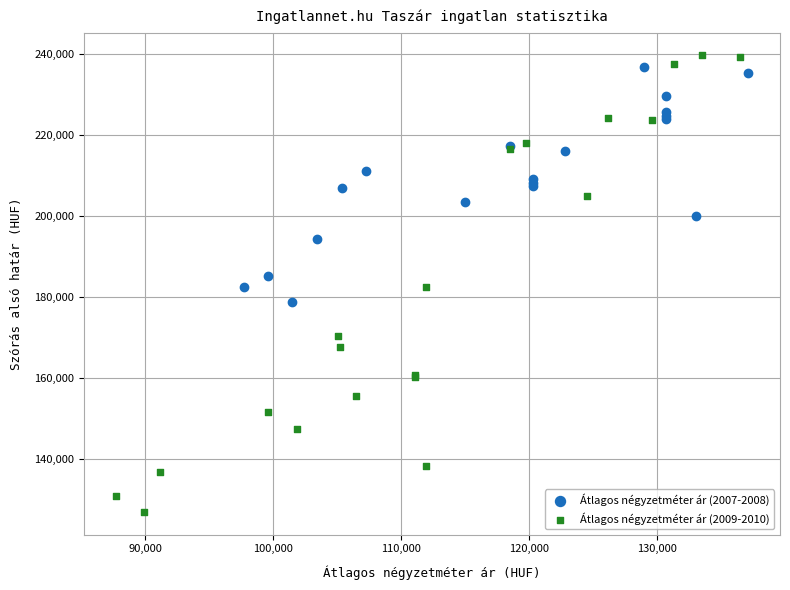

Which series has the widest spread of Y values?

Átlagos négyzetméter ár (2009-2010)